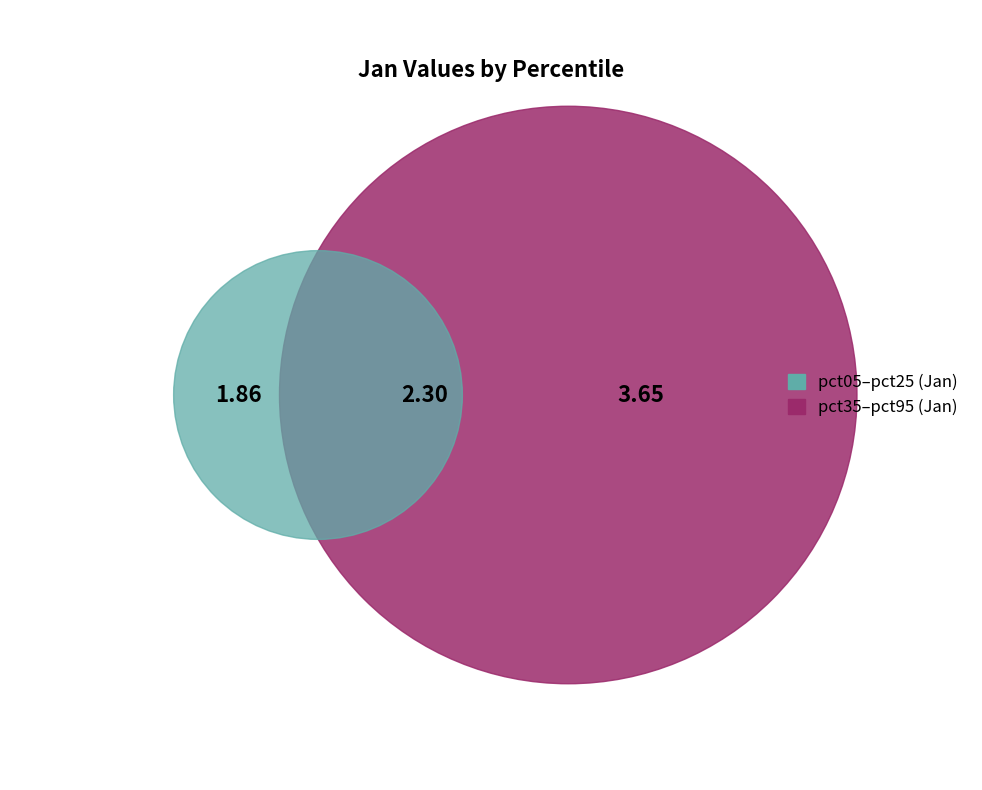

Combined, what portion of the pie is pct25 and pct35?

23.5%